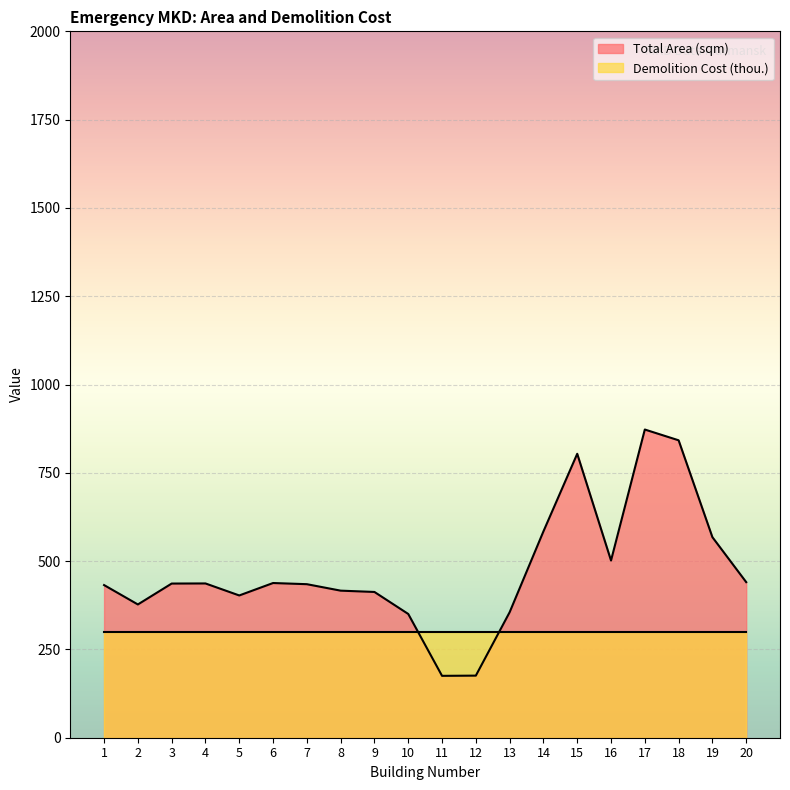

Rank the categories by value from highest to lowest.

17, 18, 15, 14, 19, 16, 20, 6, 4, 3, 7, 1, 8, 9, 5, 2, 13, 10, 12, 11